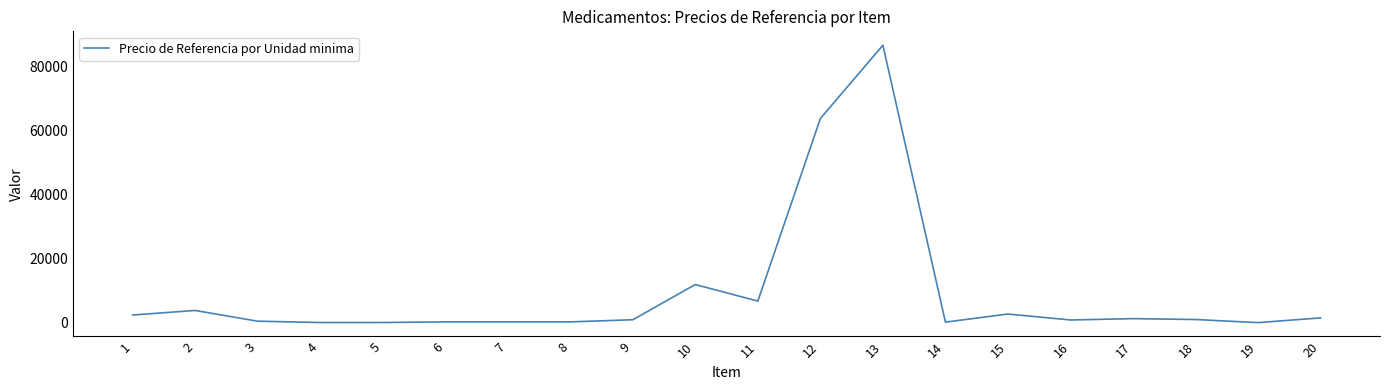

Approximately how many times larger is the value at 11 compared to 1?

2.8